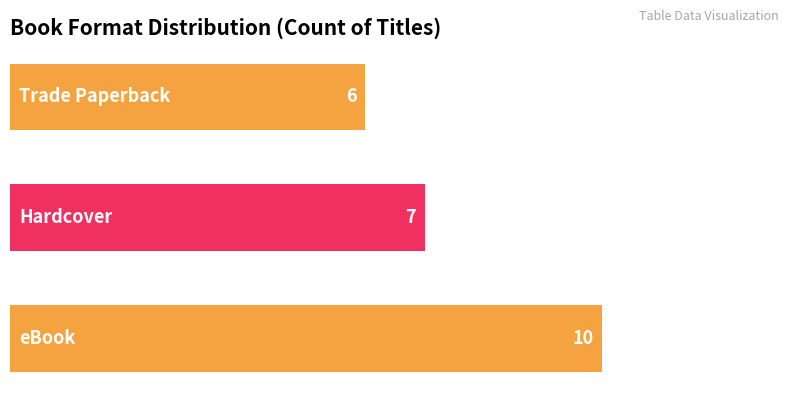

How many bars are there in total?

3